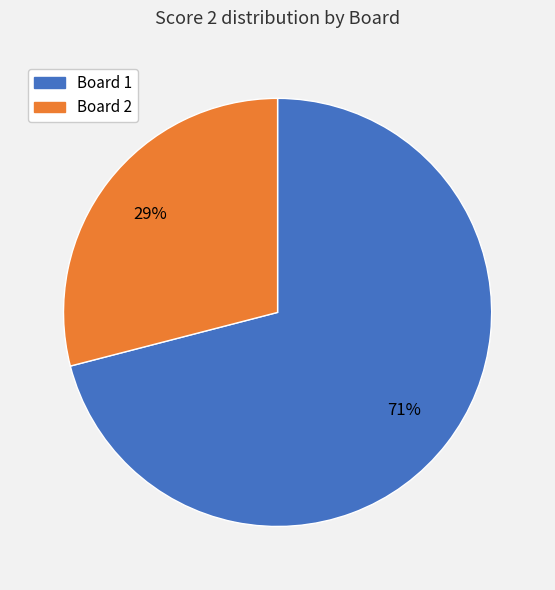

To the nearest percent, what is the average slice percentage?

50%